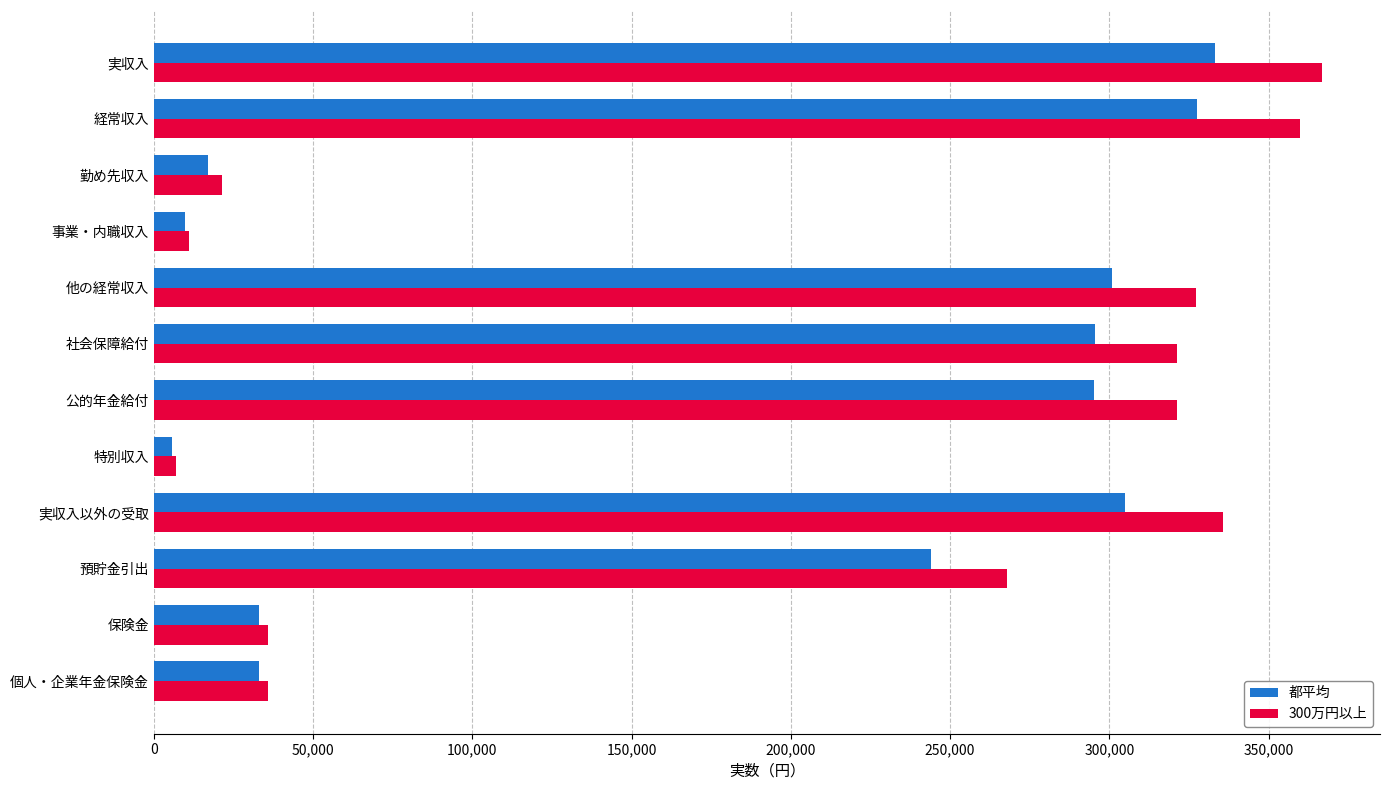

Which series has the largest range (max minus min)?

300万円以上